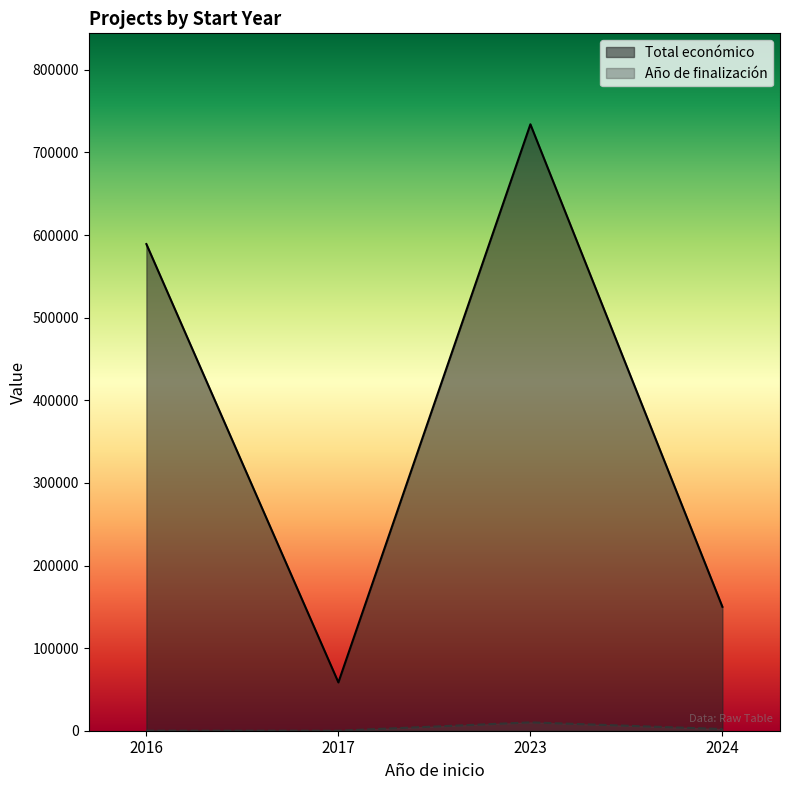

How many series are shown in this chart?

2